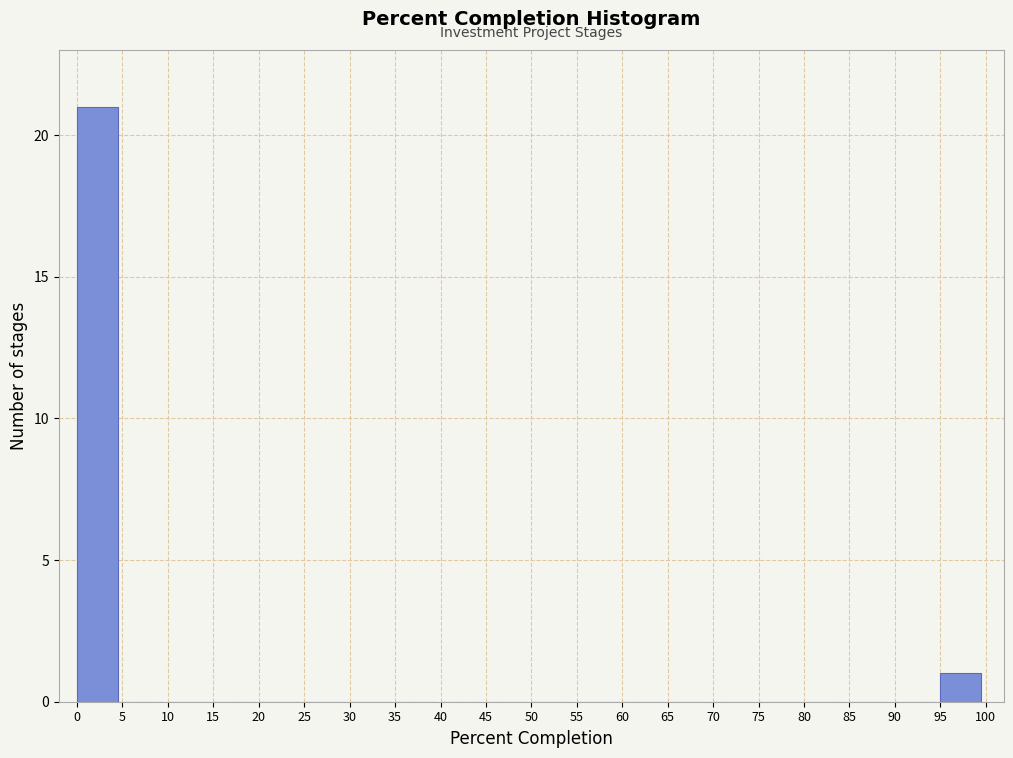

Which range on the x-axis has the tallest bar?

0 to 5